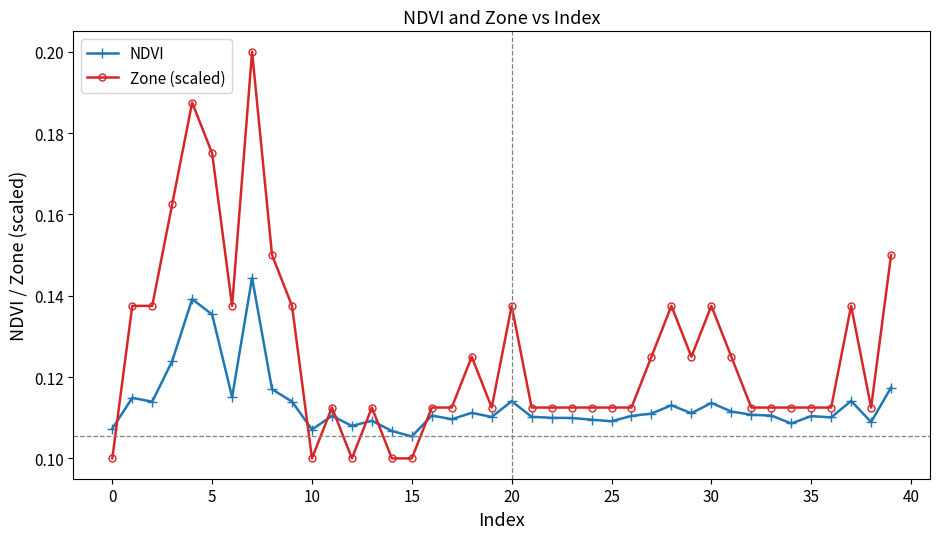

Does the chart have visible grid lines?

No